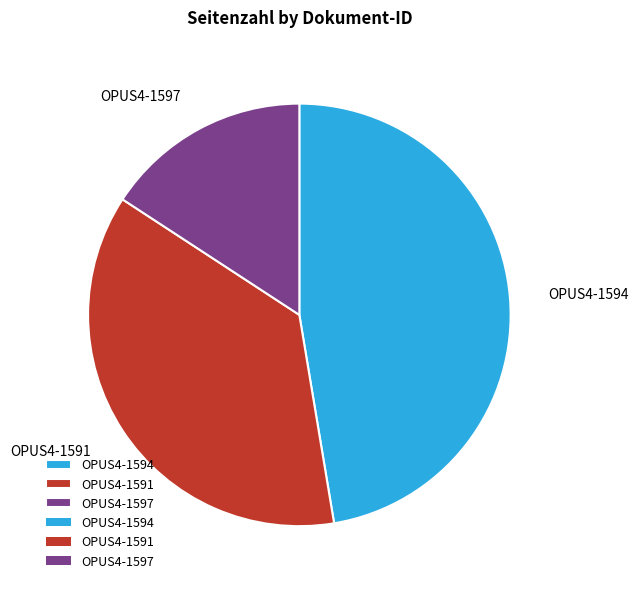

Which slice is the smallest?

OPUS4-1597